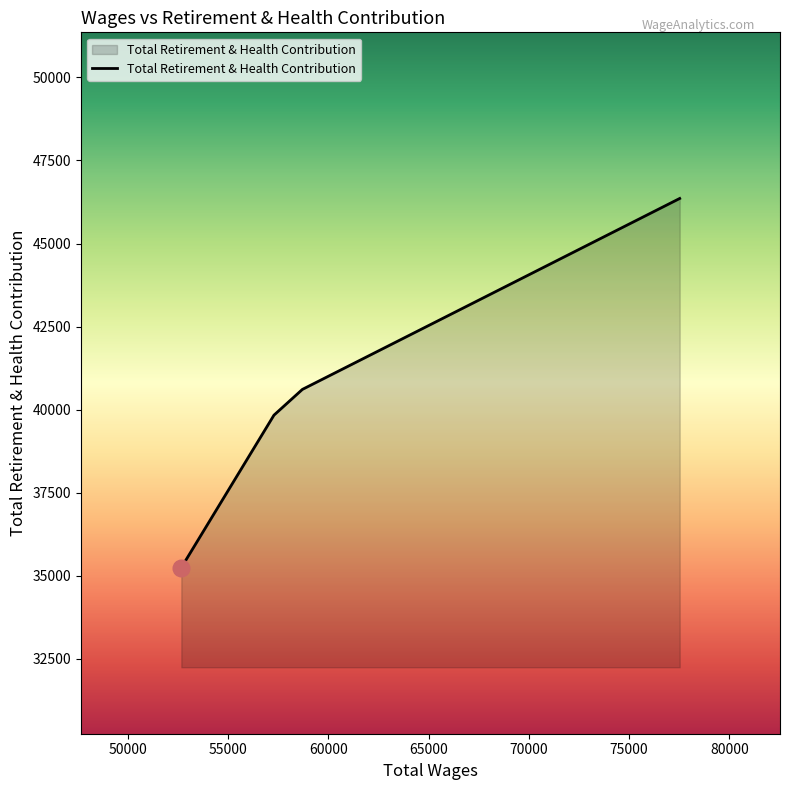

Does the chart have visible grid lines?

No